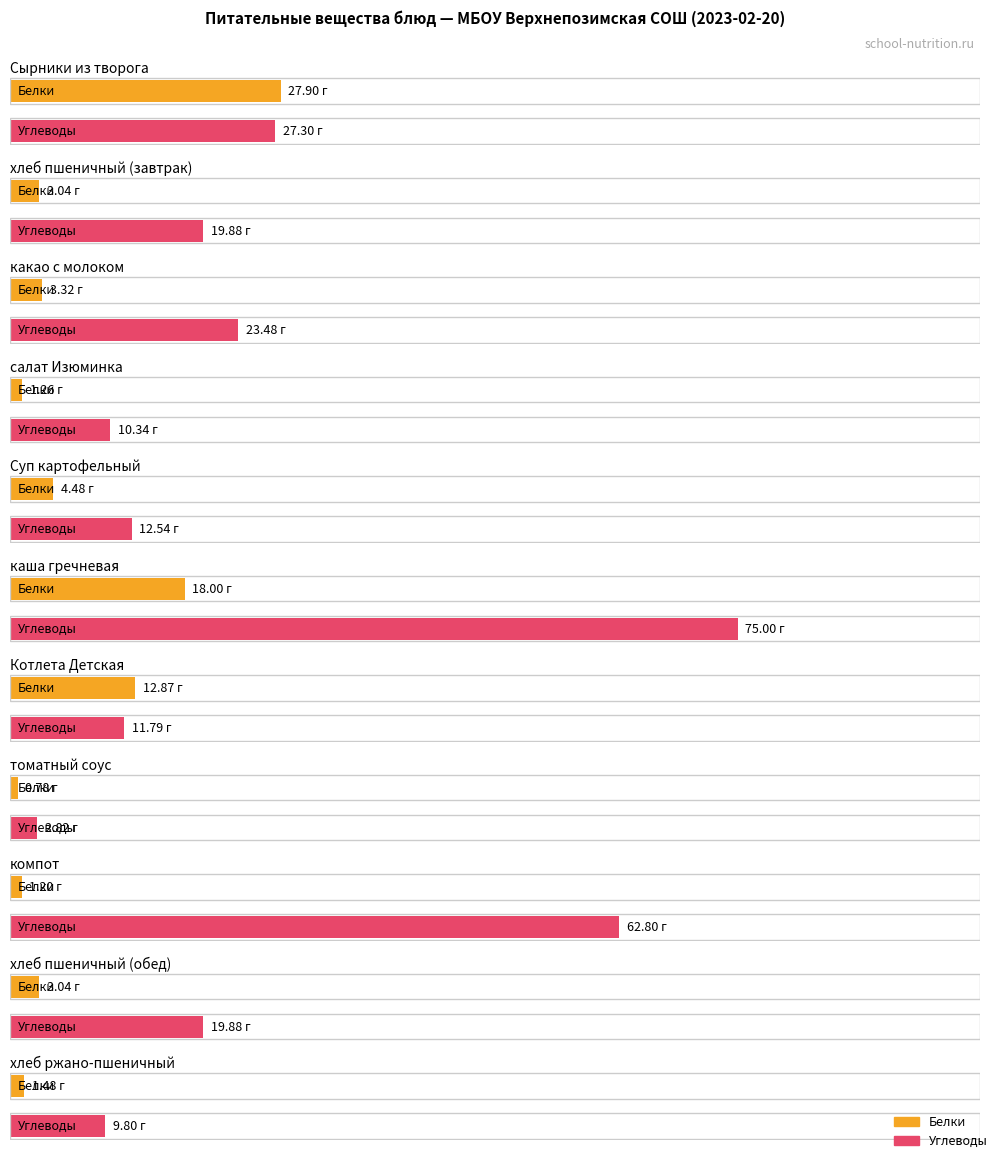

Where does the Углеводы series first go above 19?

Сырники из творога